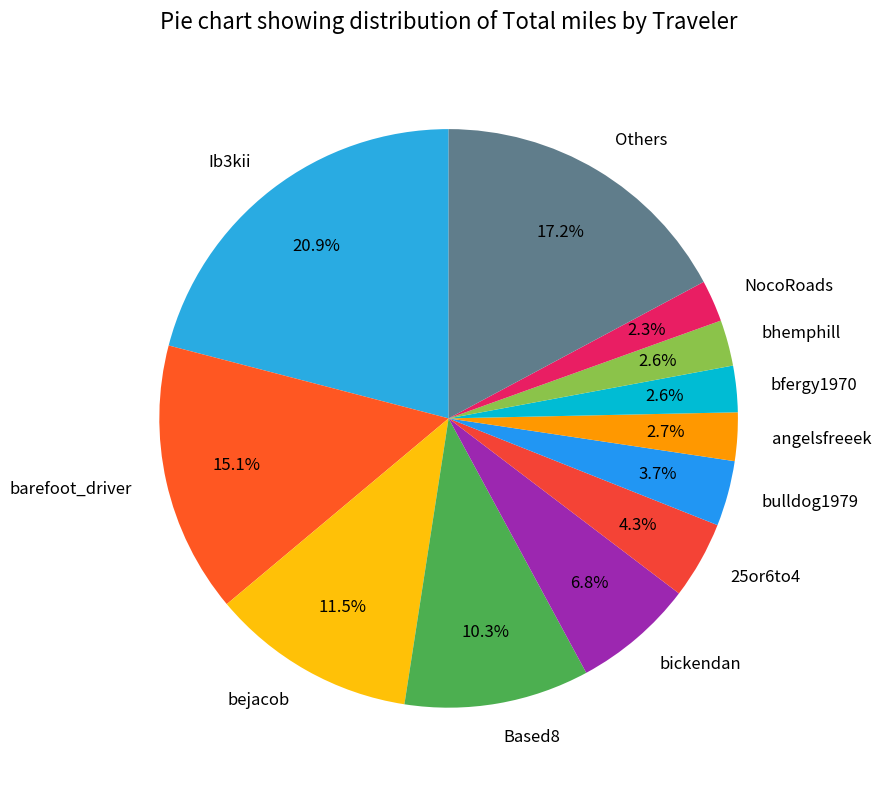

Which slice is the largest?

Ib3kii